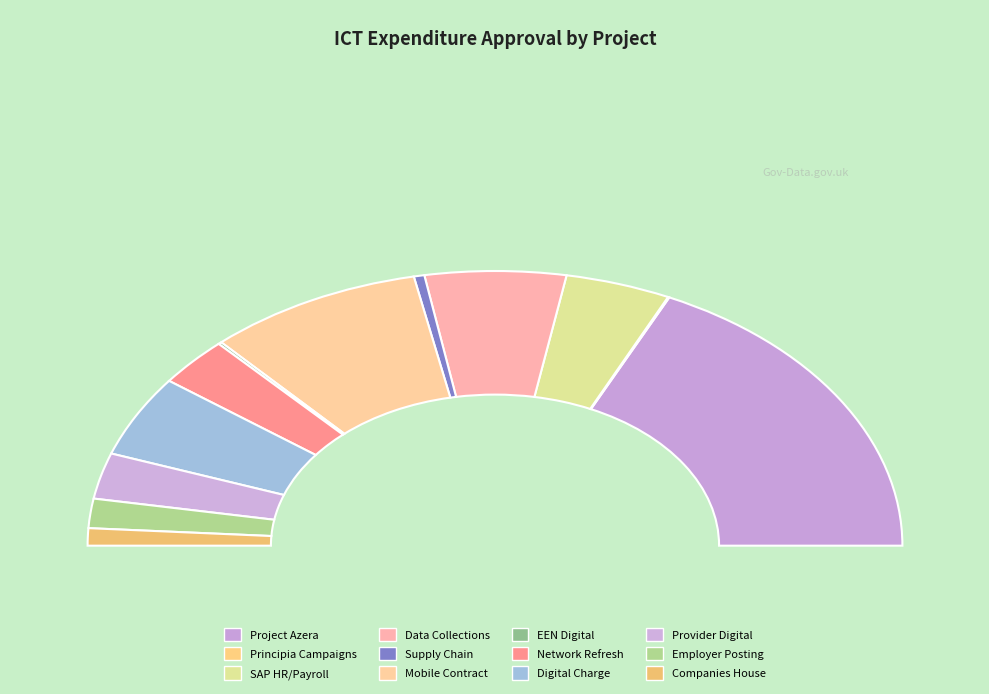

How many segments does this pie chart have?

12